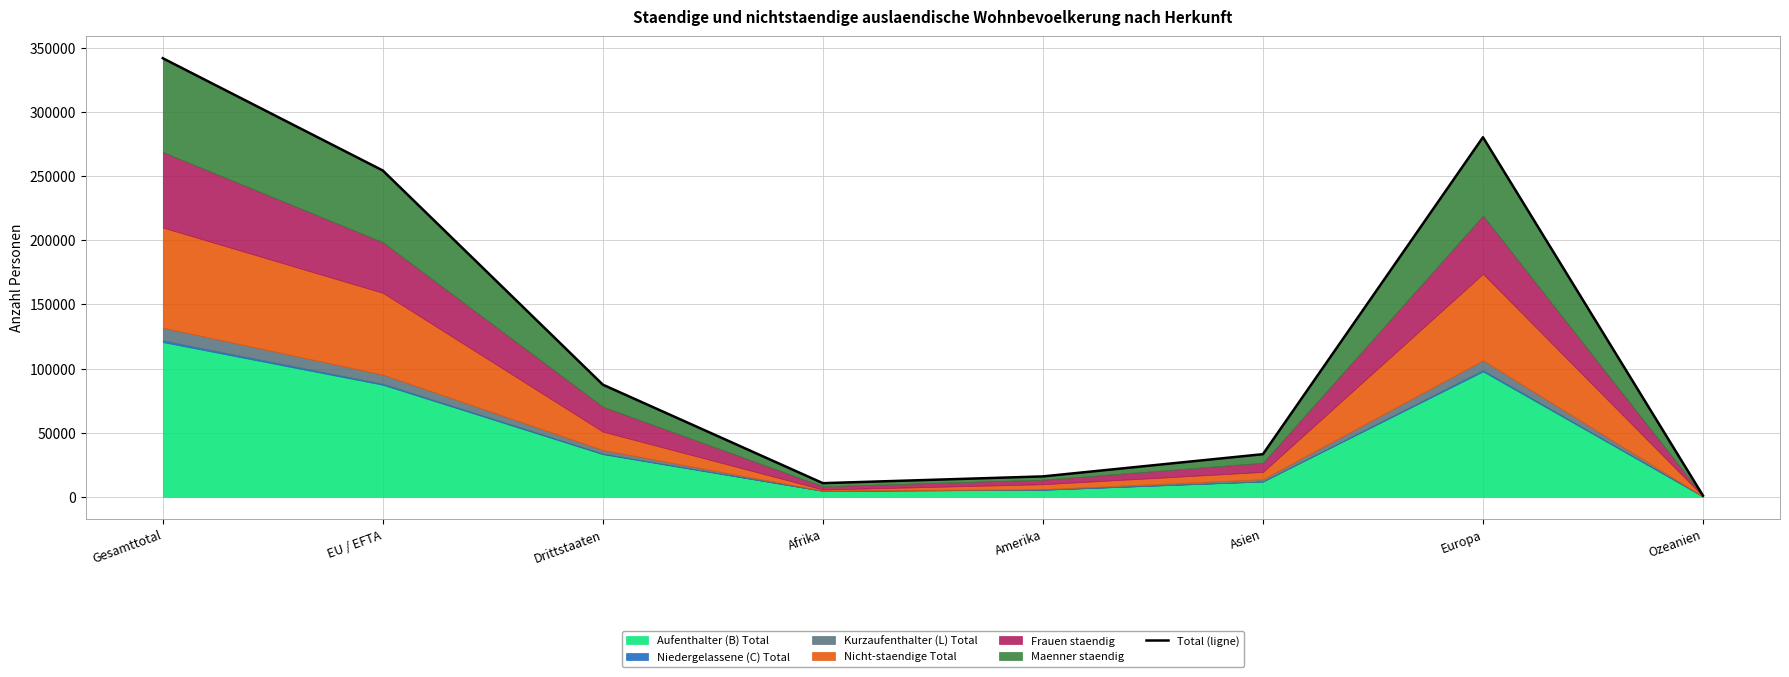

What position from the left is Afrika?

4